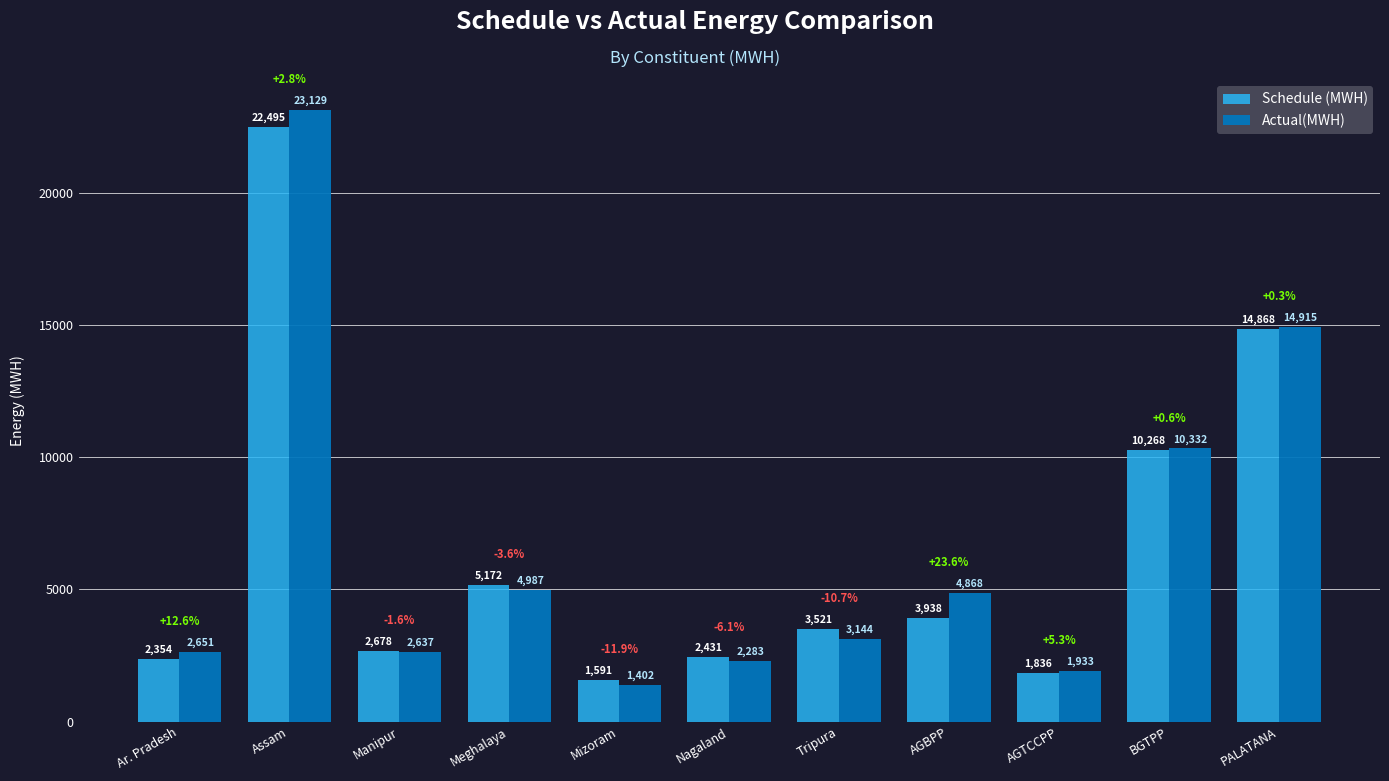

Does the chart contain any negative values?

No